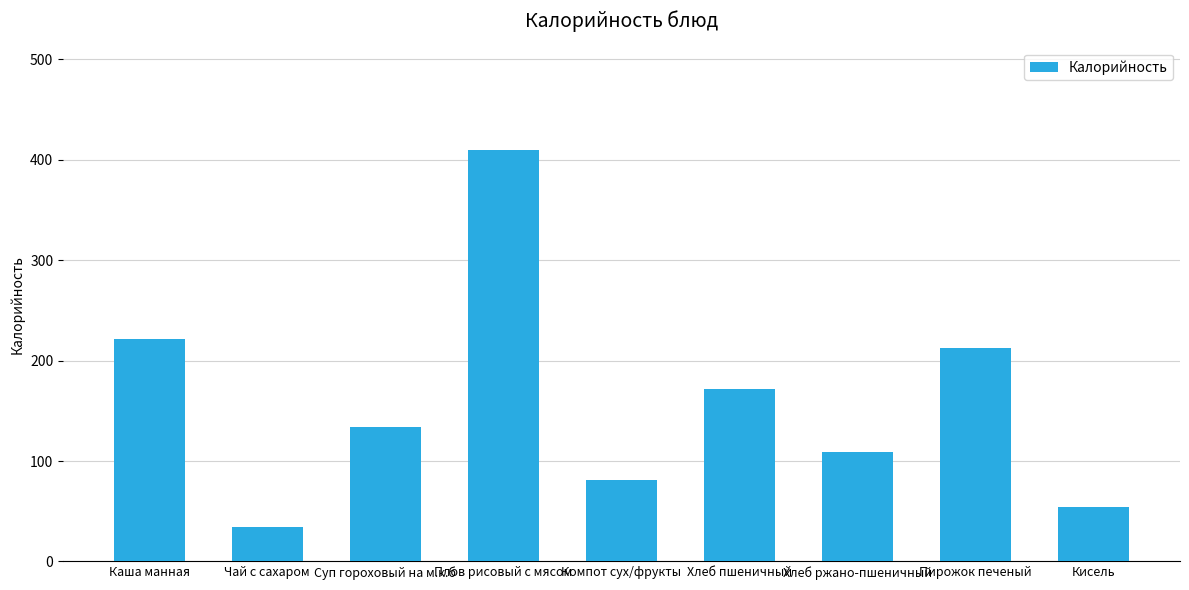

Which category has the lowest value across all series?

Чай с сахаром